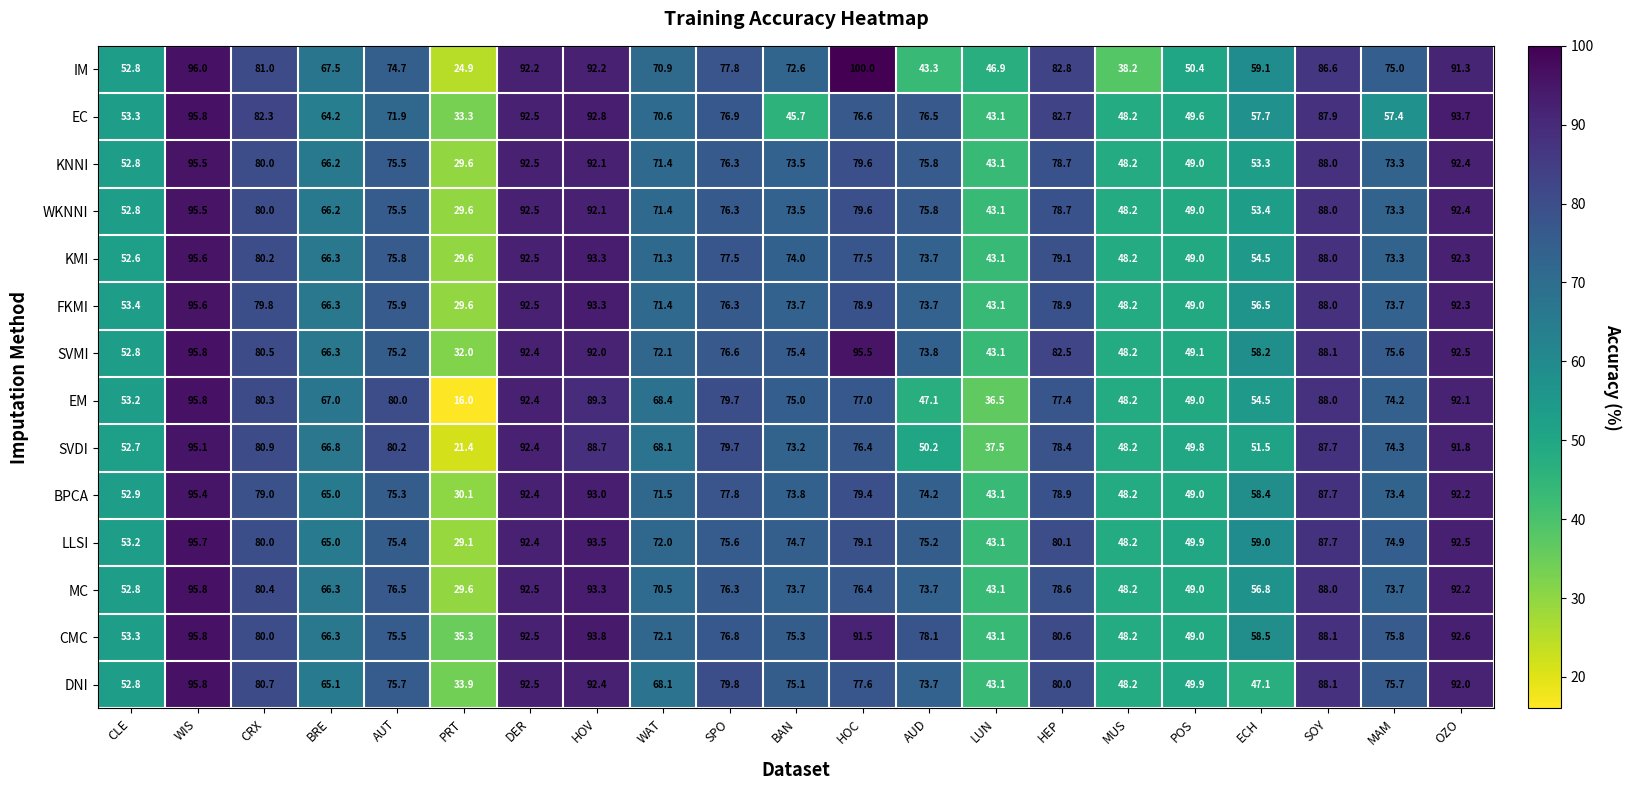

The value of WKNNI at LUN is 43.1. True or false?

True